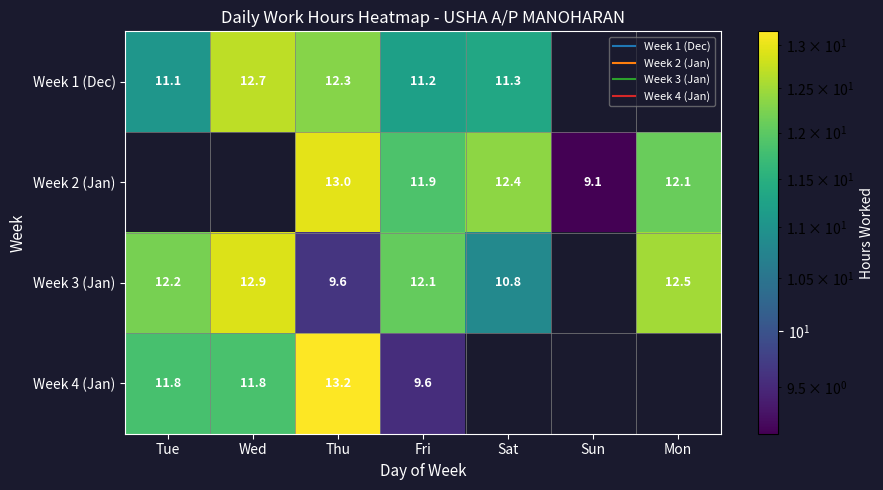

How many values in the Week 3 (Jan) series exceed 12?

4